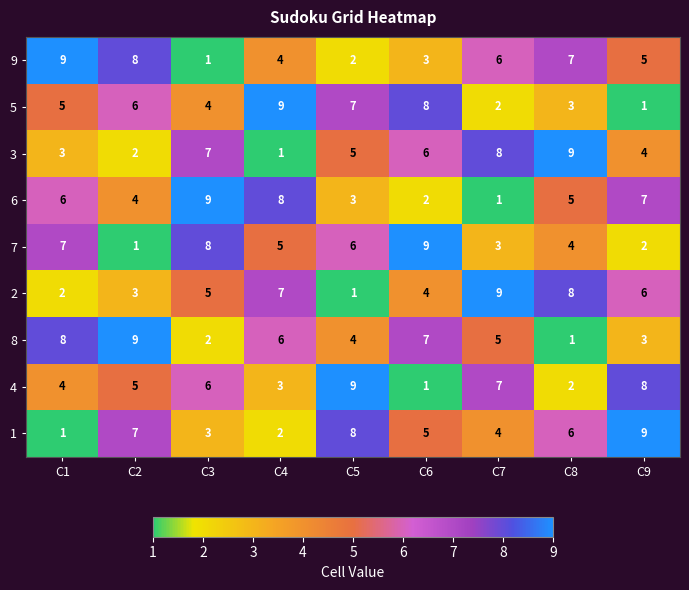

At C5, list the series in order from smallest to largest.

2, 9, 6, 8, 3, 7, 5, 1, 4